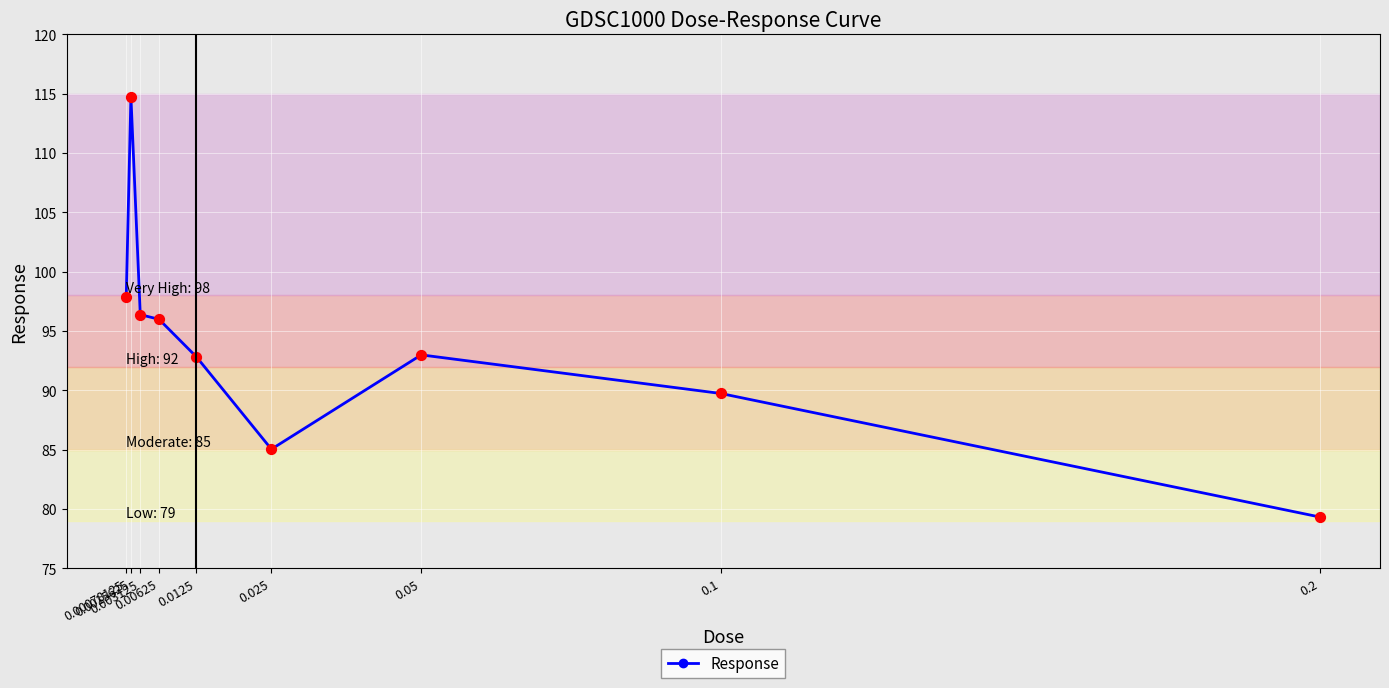

Which has a higher value, 0.1 or 0.05?

0.05